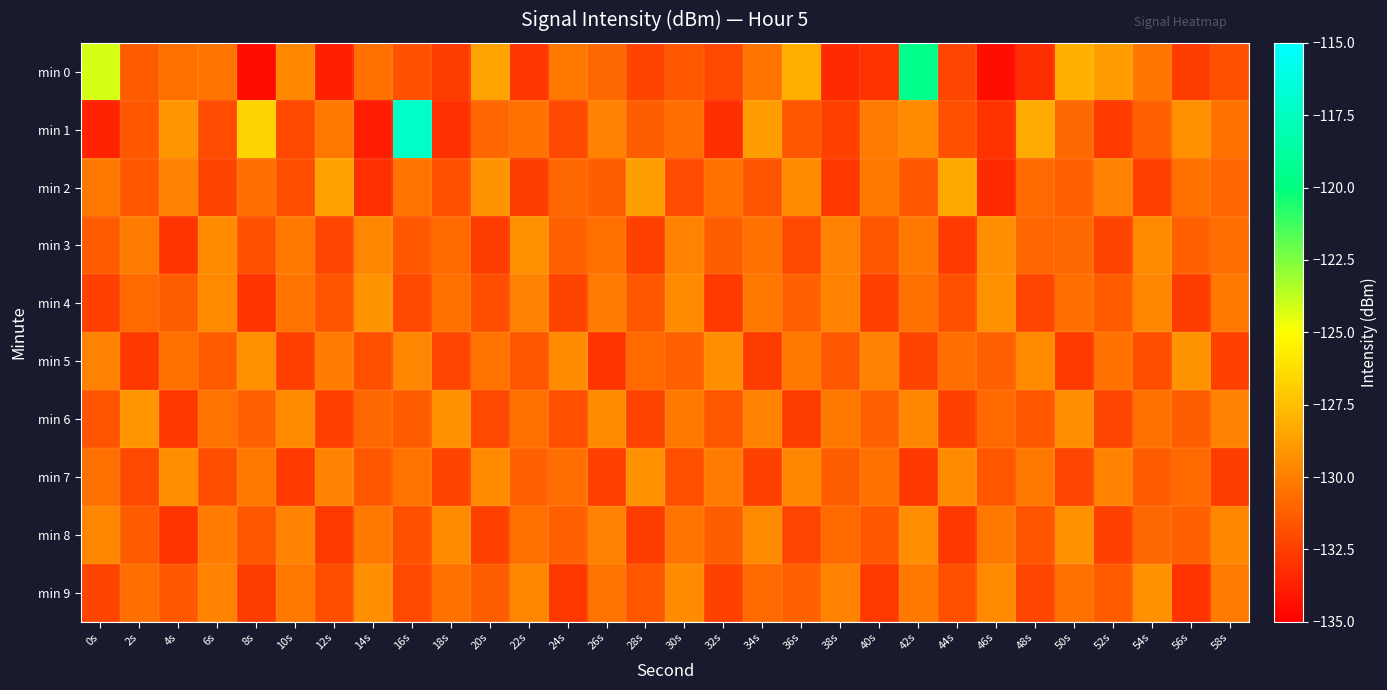

Which series has the widest spread of values?

min 1